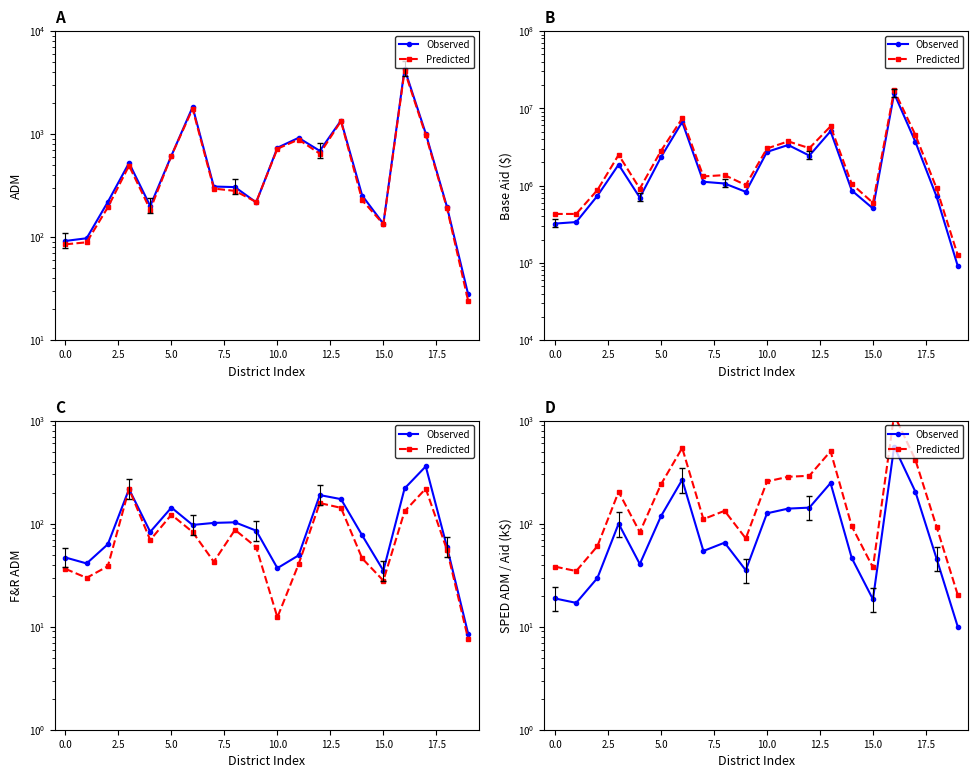

What is the spread (max minus min) of values at 17?

212.1